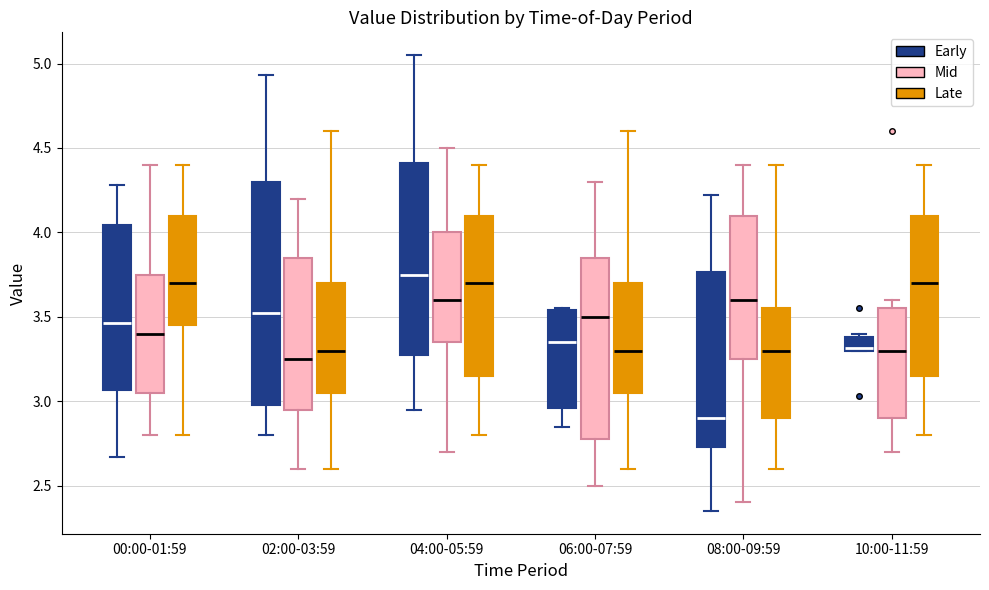

Which box is the tallest, from its lower edge to its upper edge?

02:00-03:59 (Early)